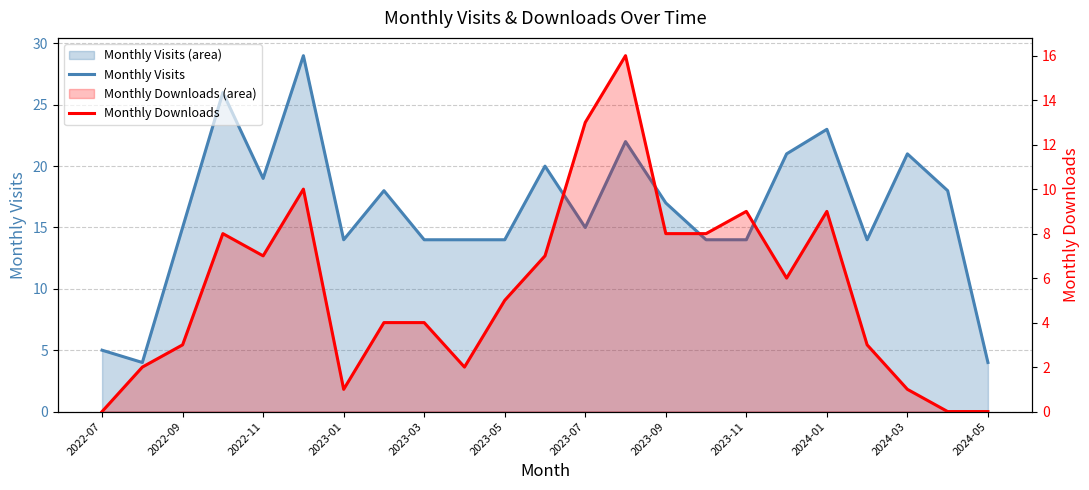

The Monthly Downloads series shows 0 at 2022-07. True or false?

True